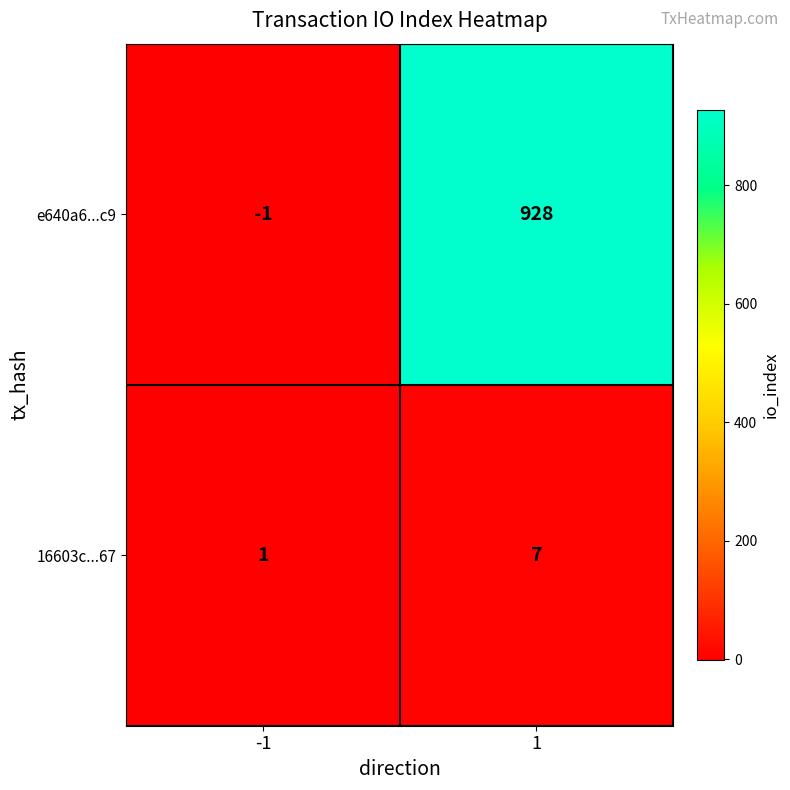

Rank the series by their average value, from lowest to highest.

16603c...67, e640a6...c9